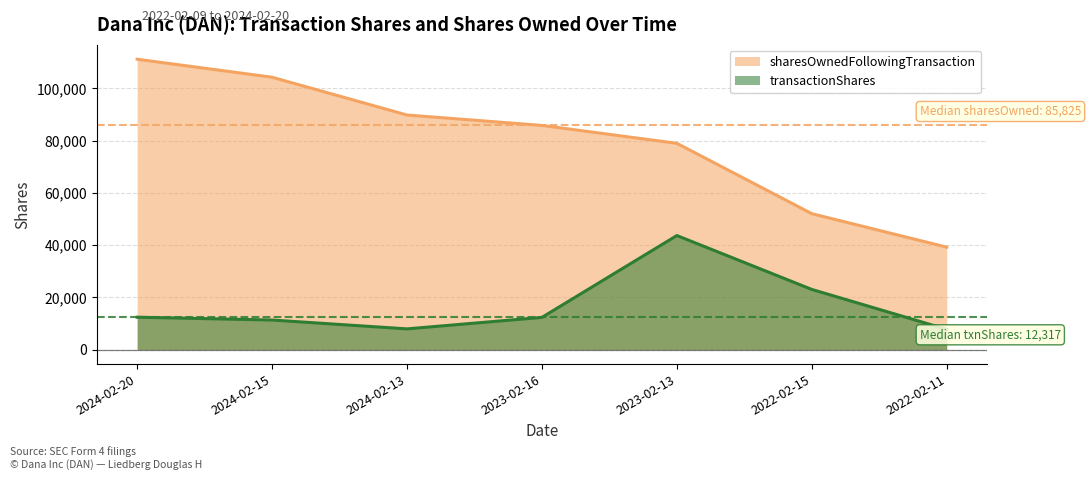

What are all the series names shown in the legend?

sharesOwnedFollowingTransaction, transactionShares